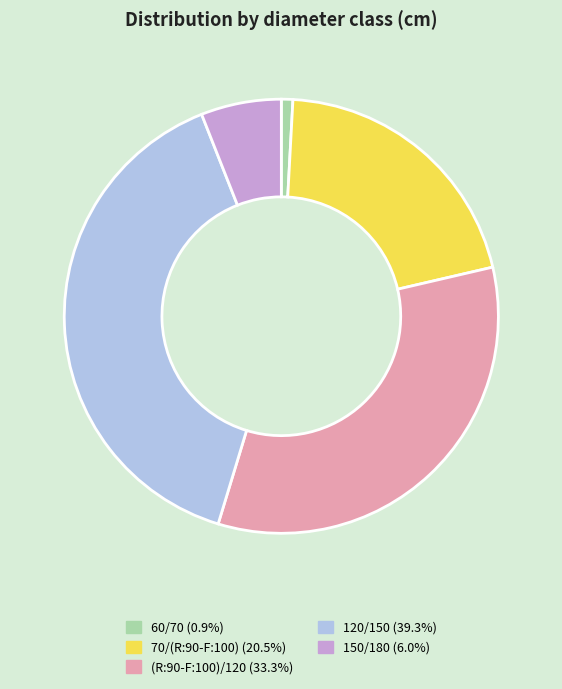

Is it true that 150/180 is 21% of the pie?

False